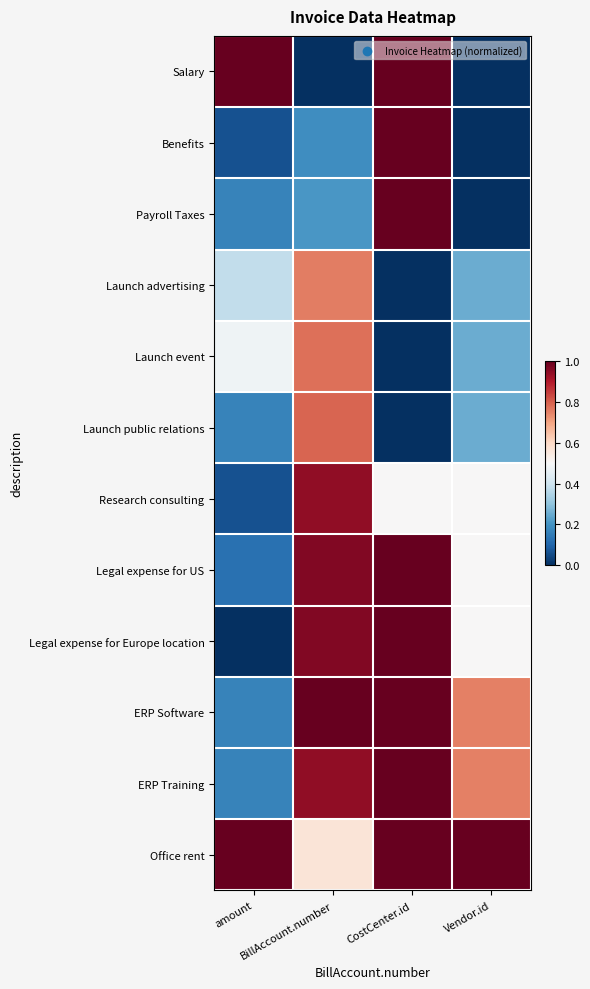

List the series in order of their peak value, highest first.

Salary, Benefits, Payroll Taxes, Legal expense for US, Legal expense for Europe location, ERP Software, ERP Training, Office rent, Research consulting, Launch public relations, Launch event, Launch advertising